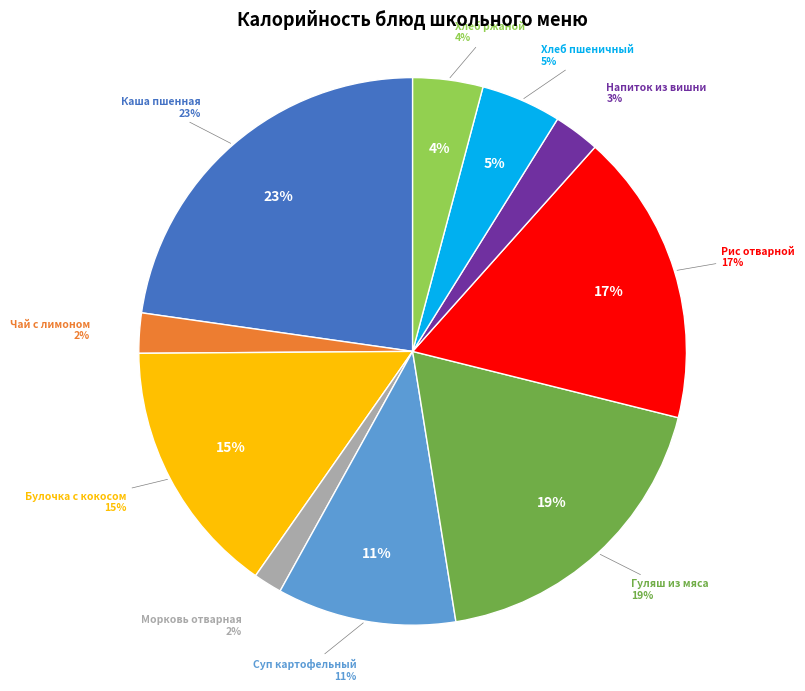

How many segments does this pie chart have?

10